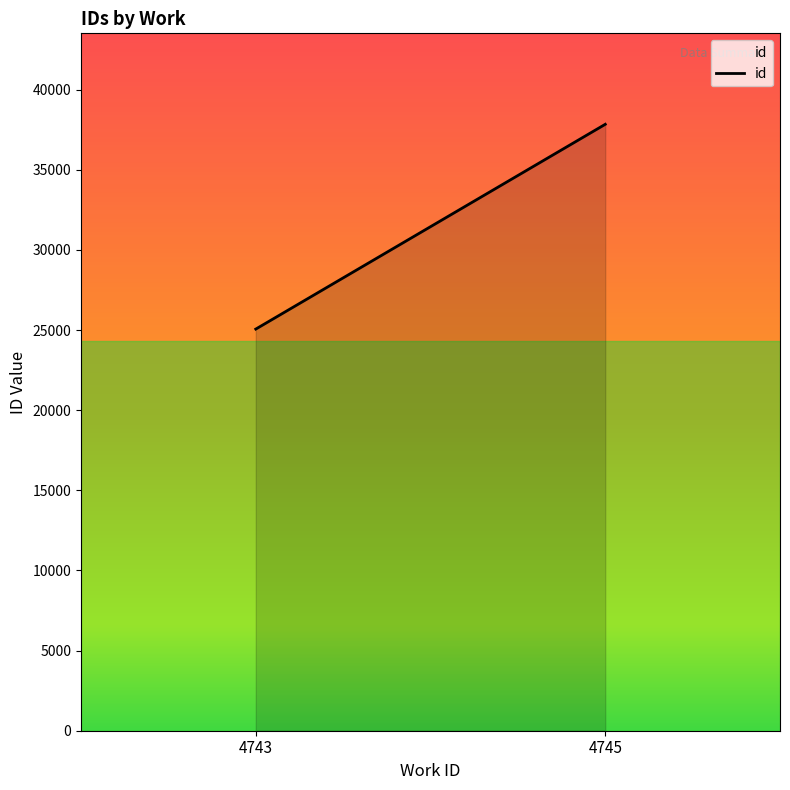

What is the difference between the maximum and minimum values?

12778